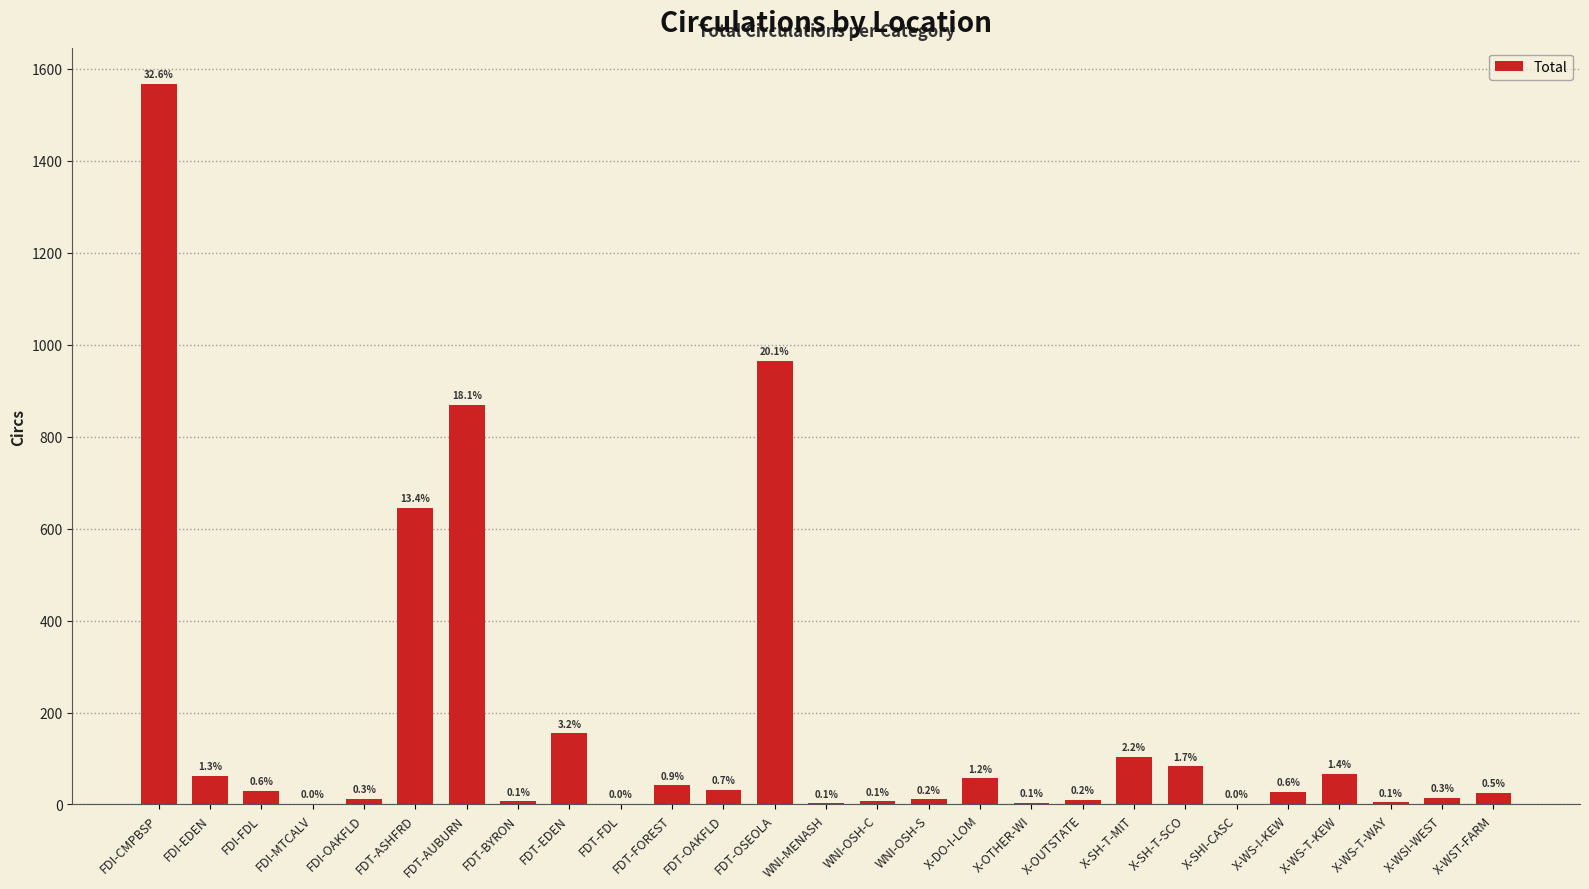

Reading left to right, extract all data points from this chart.

1568	63	30	1	13	646	870	7	155	2	42	32	965	3	7	11	57	4	10	104	83	1	27	67	5	14	25